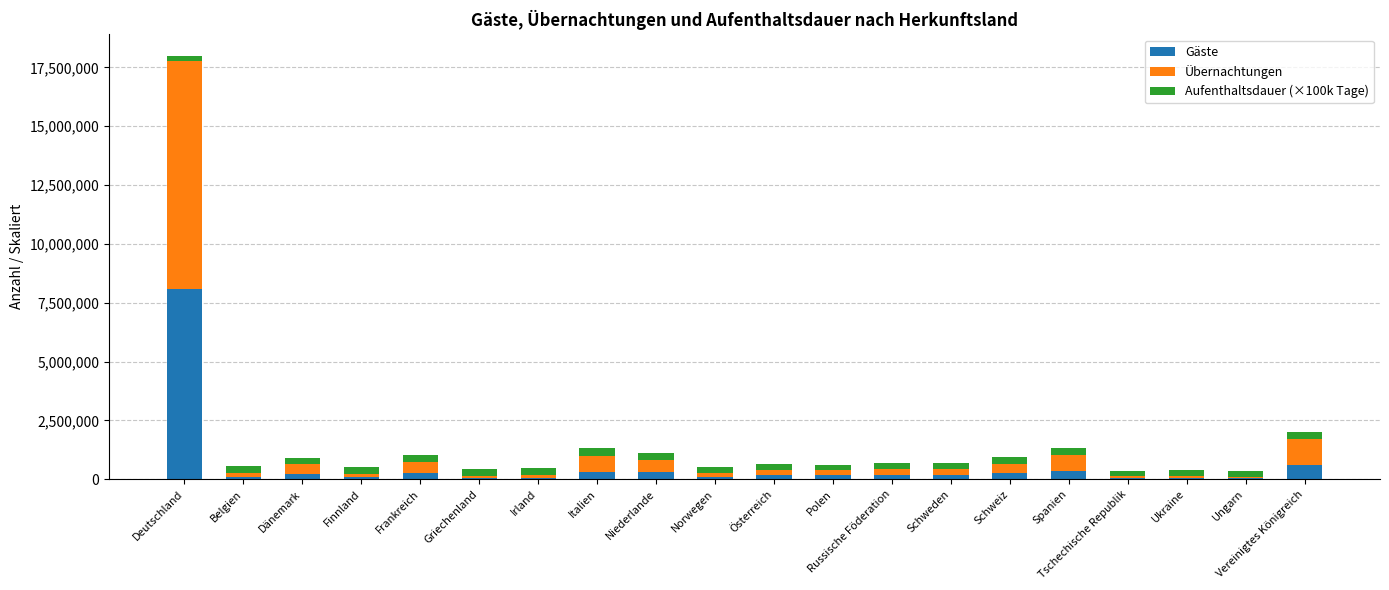

The Gäste series shows 84121 at Finnland. True or false?

True